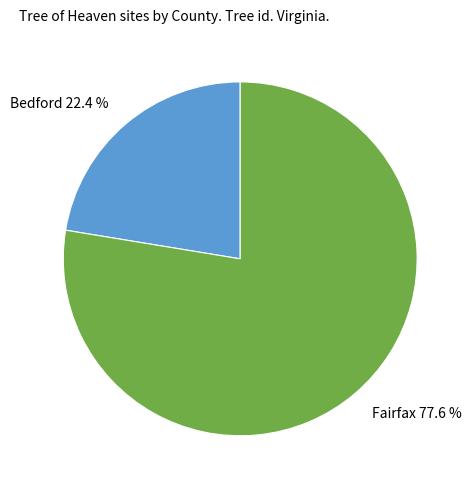

How many segments does this pie chart have?

2